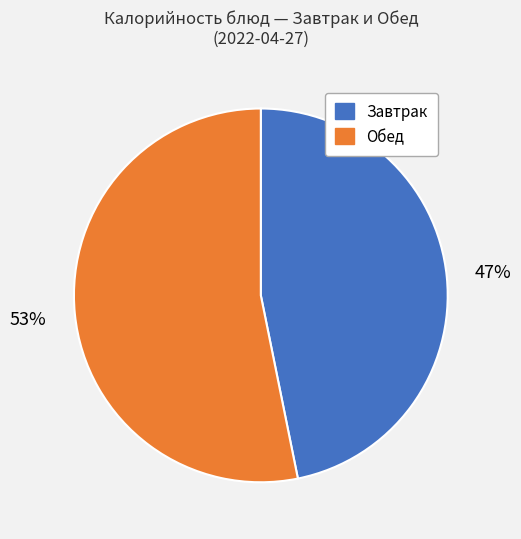

To the nearest percent, what is the average slice percentage?

50%